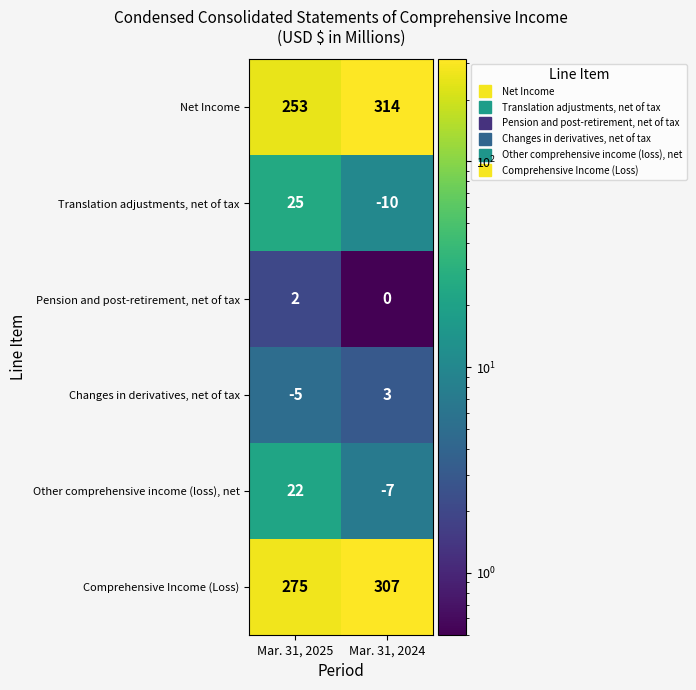

Reading left to right, extract all data points from this chart.

Net Income: Mar. 31, 2025=253	Mar. 31, 2024=314
Translation adjustments, net of tax: Mar. 31, 2025=25	Mar. 31, 2024=-10
Pension and post-retirement, net of tax: Mar. 31, 2025=2	Mar. 31, 2024=0
Changes in derivatives, net of tax: Mar. 31, 2025=-5	Mar. 31, 2024=3
Other comprehensive income (loss), net: Mar. 31, 2025=22	Mar. 31, 2024=-7
Comprehensive Income (Loss): Mar. 31, 2025=275	Mar. 31, 2024=307